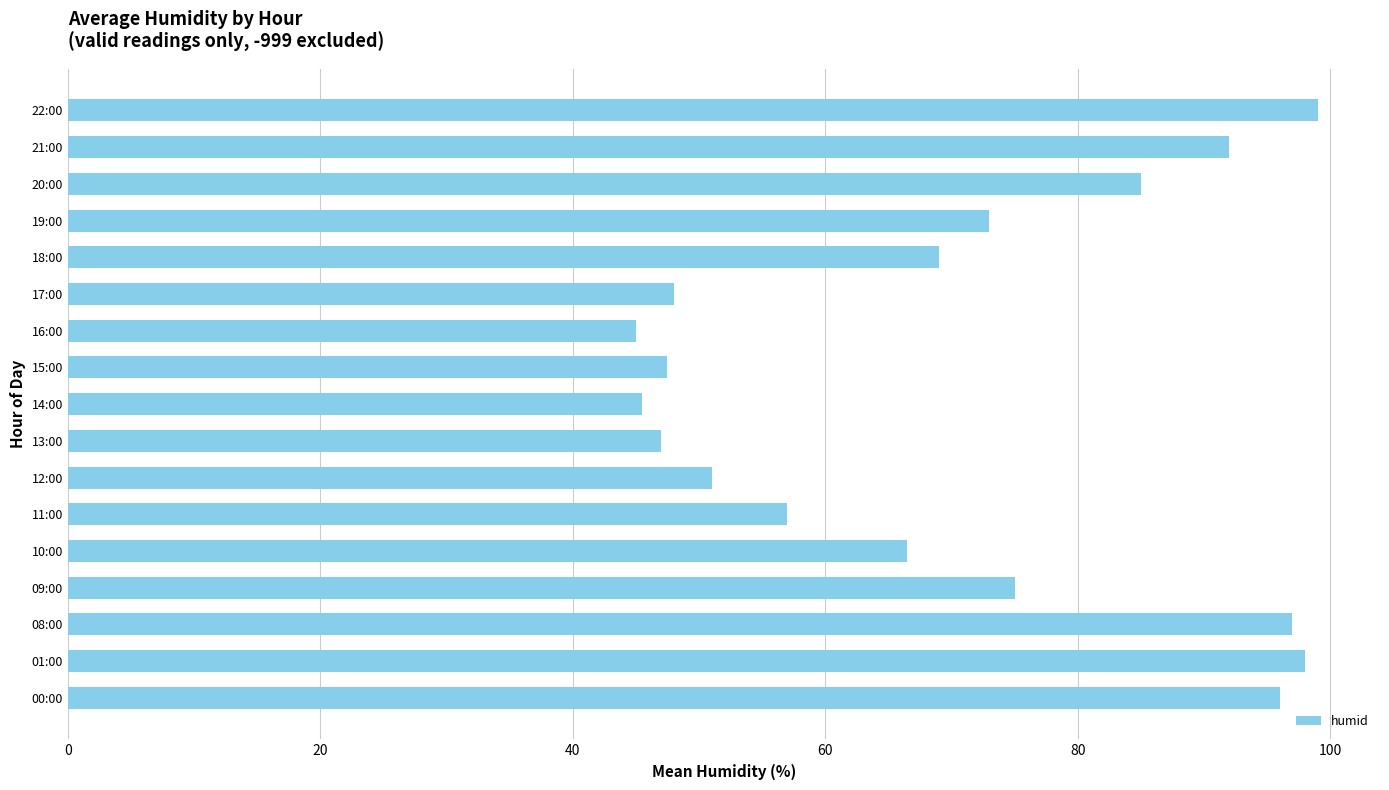

Between 00:00 and 20:00, which is larger?

00:00